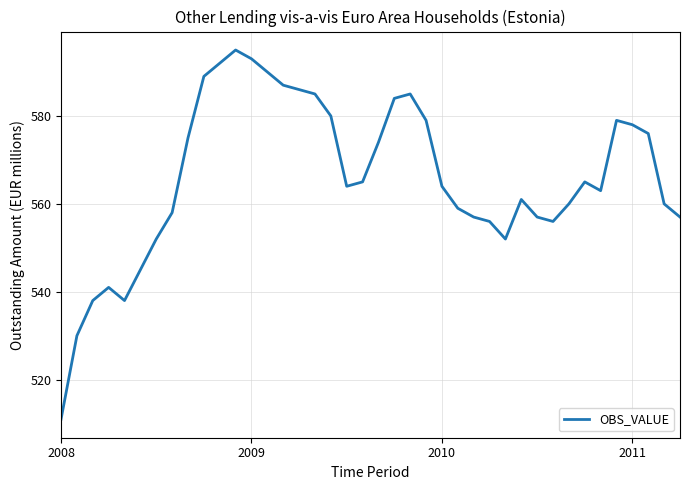

What is the smallest value displayed?

511